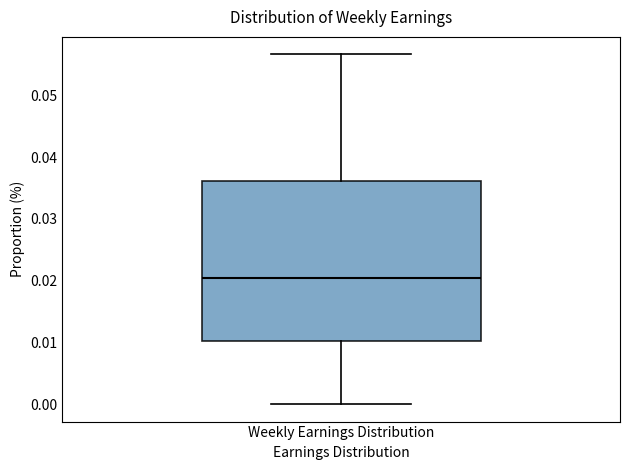

Read this box plot against the y-axis: the position of the median line, the range covered by the box, and the ends of both whiskers. The values are not printed on the chart, so give them approximately, as read against the axis.

median 0.020, box 0.010 to 0.036, whiskers 0.000 to 0.057